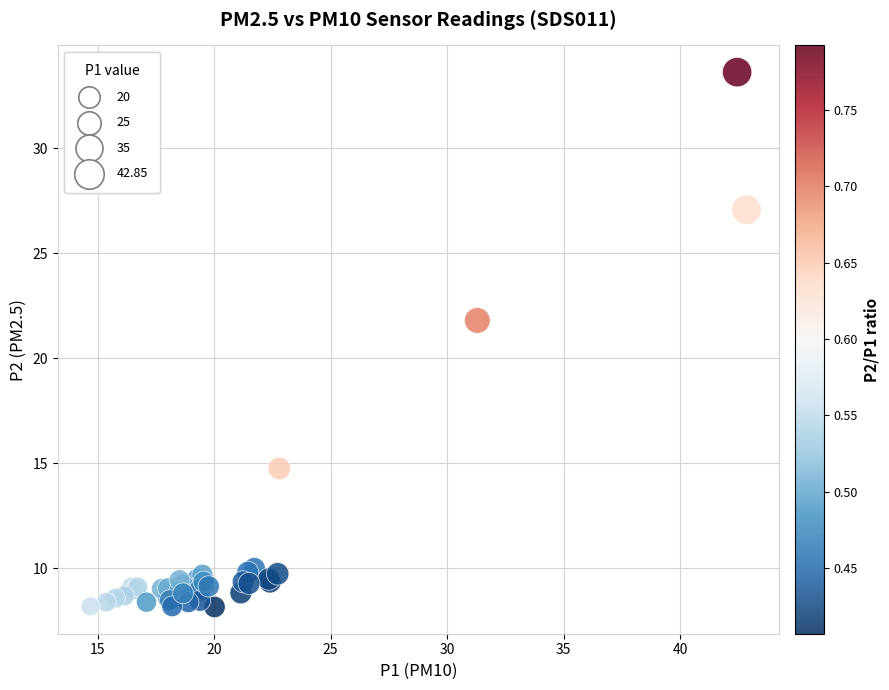

What Y value in the scatter plot is closest to 20?

21.8